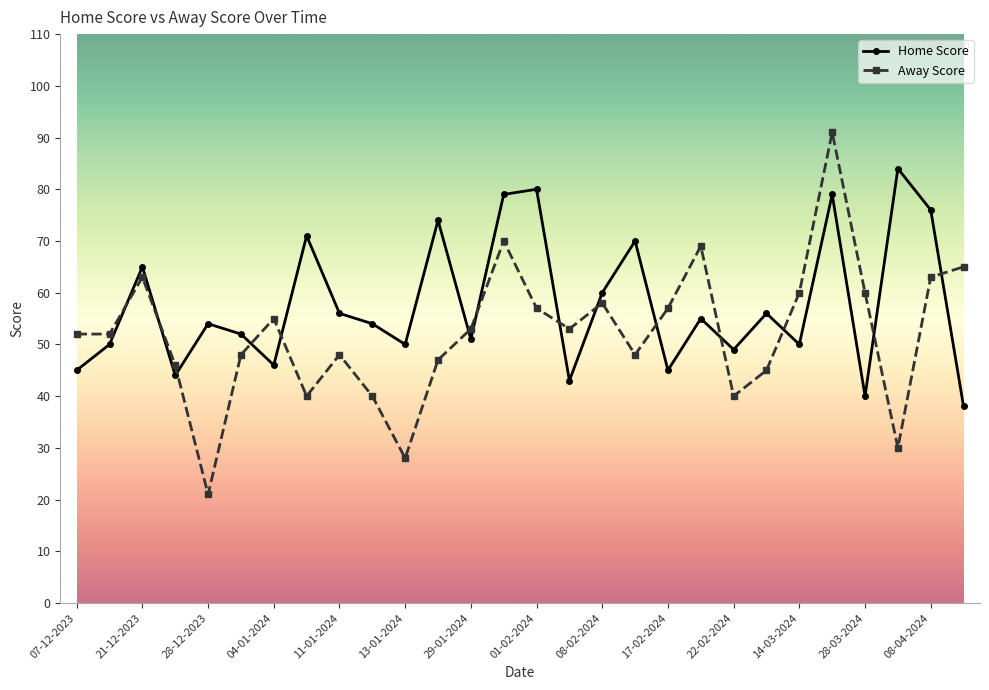

Which series has the largest range (max minus min)?

Away Score